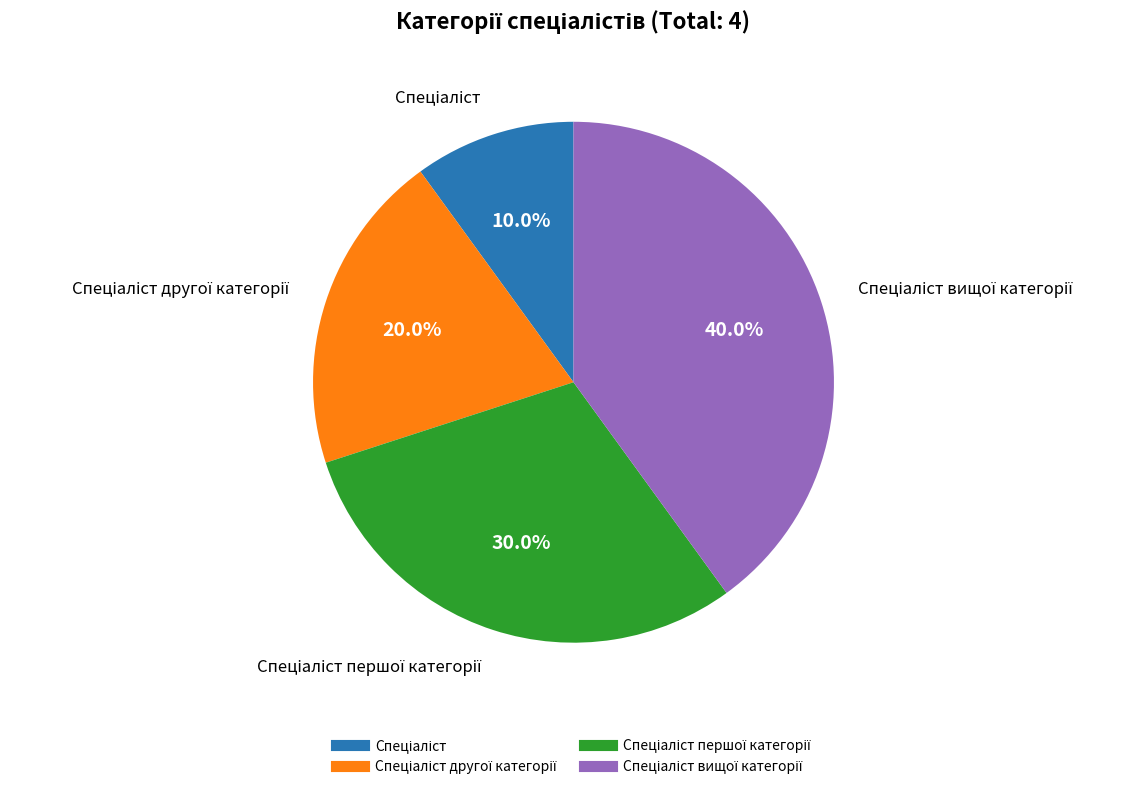

Is there a majority slice in this chart?

No